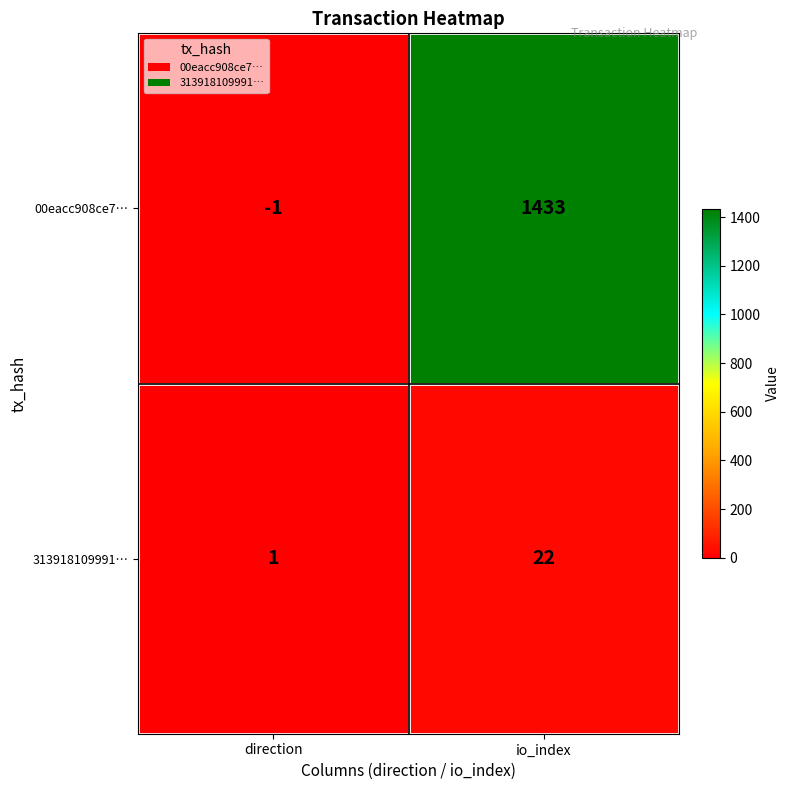

What is the spread (max minus min) of values at io_index?

1411